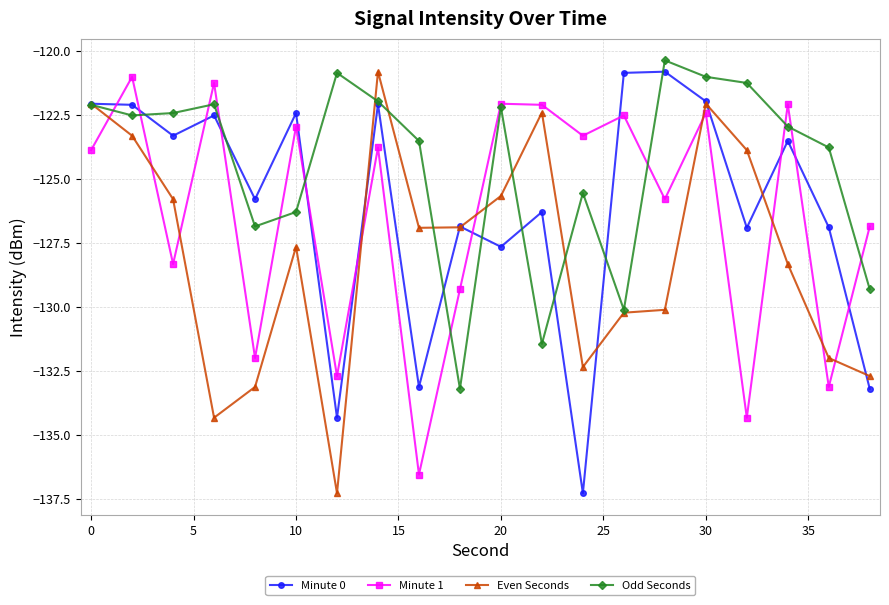

True or false: Even Seconds and Minute 1 intersect in this chart.

True